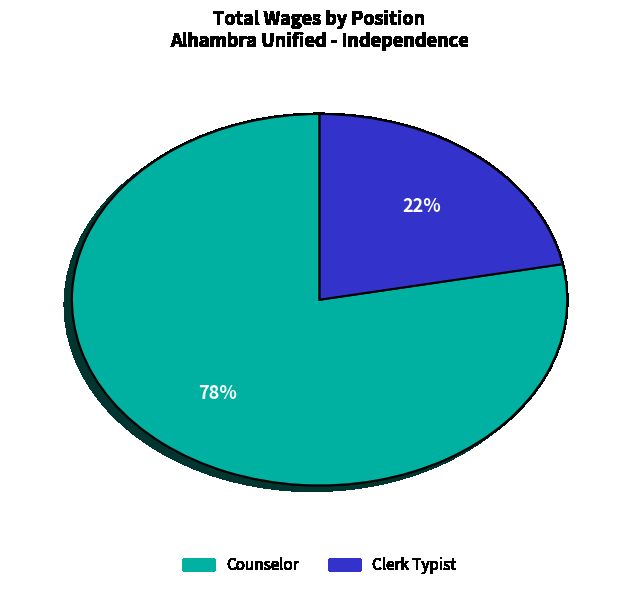

What is the majority slice?

Counselor